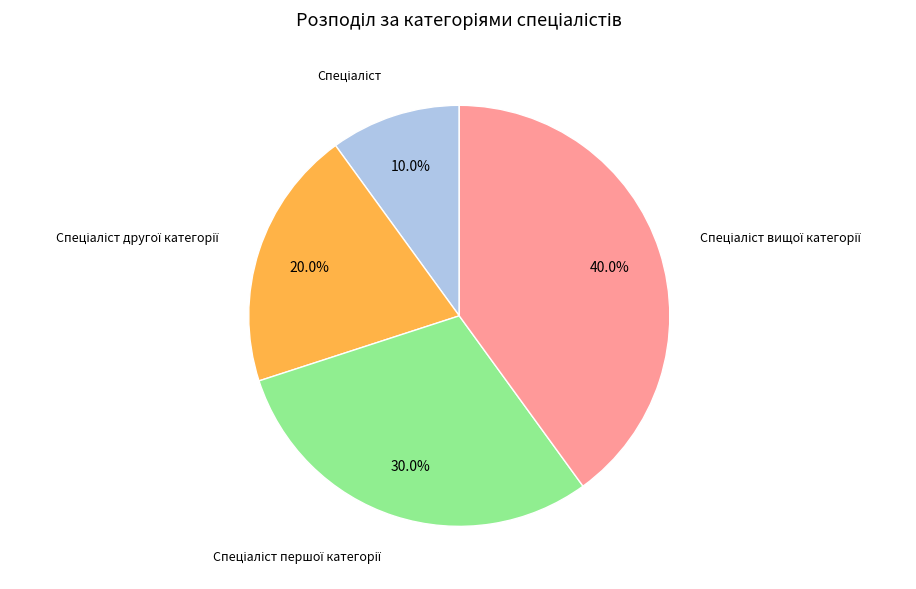

How many segments does this pie chart have?

4